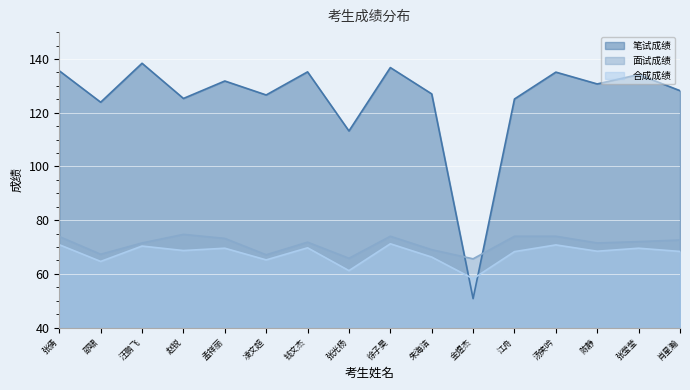

The 笔试成绩 series shows 123.9 at 邵啸. True or false?

True